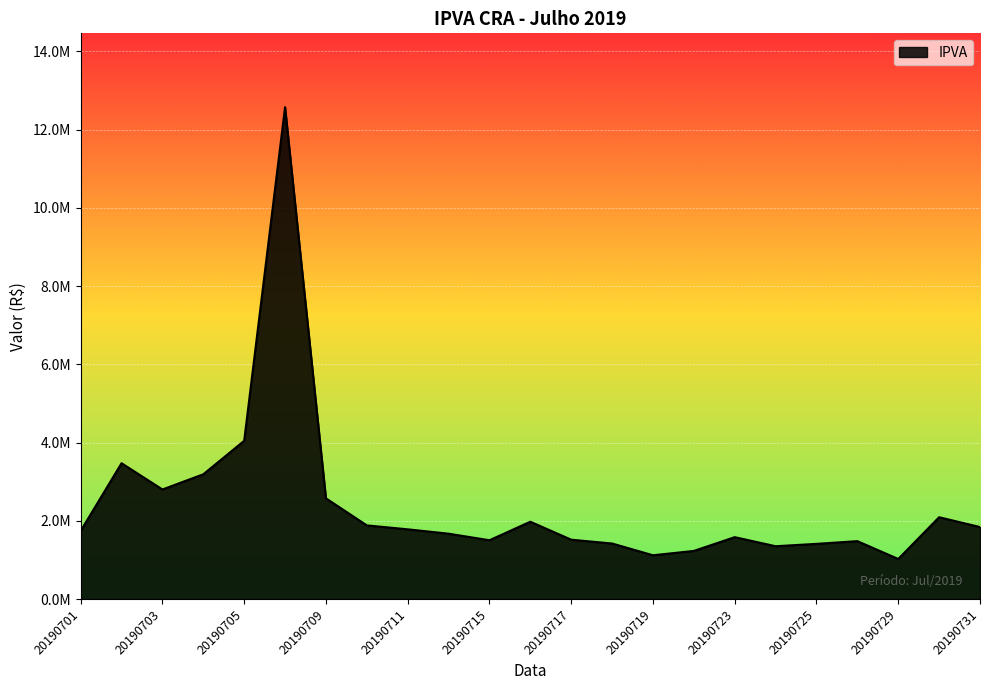

How many values are below 1742872?

11